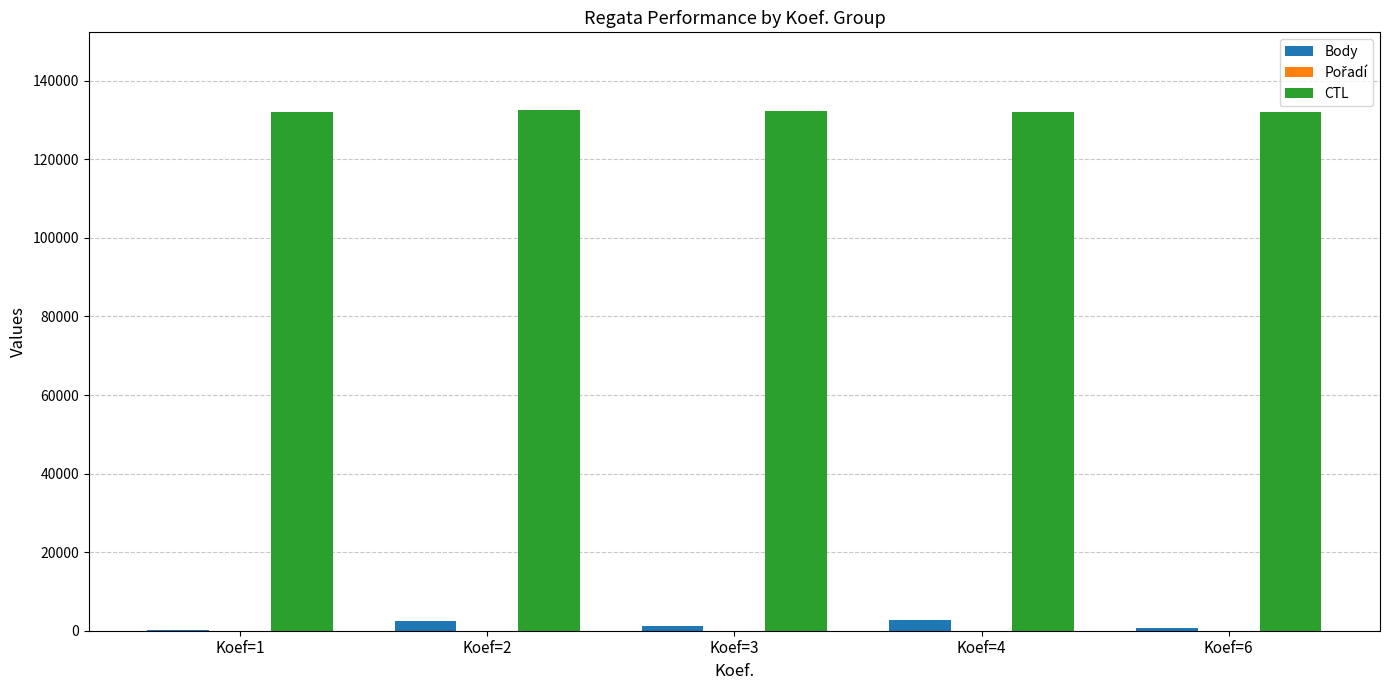

What is the maximum value for CTL?

132456.5